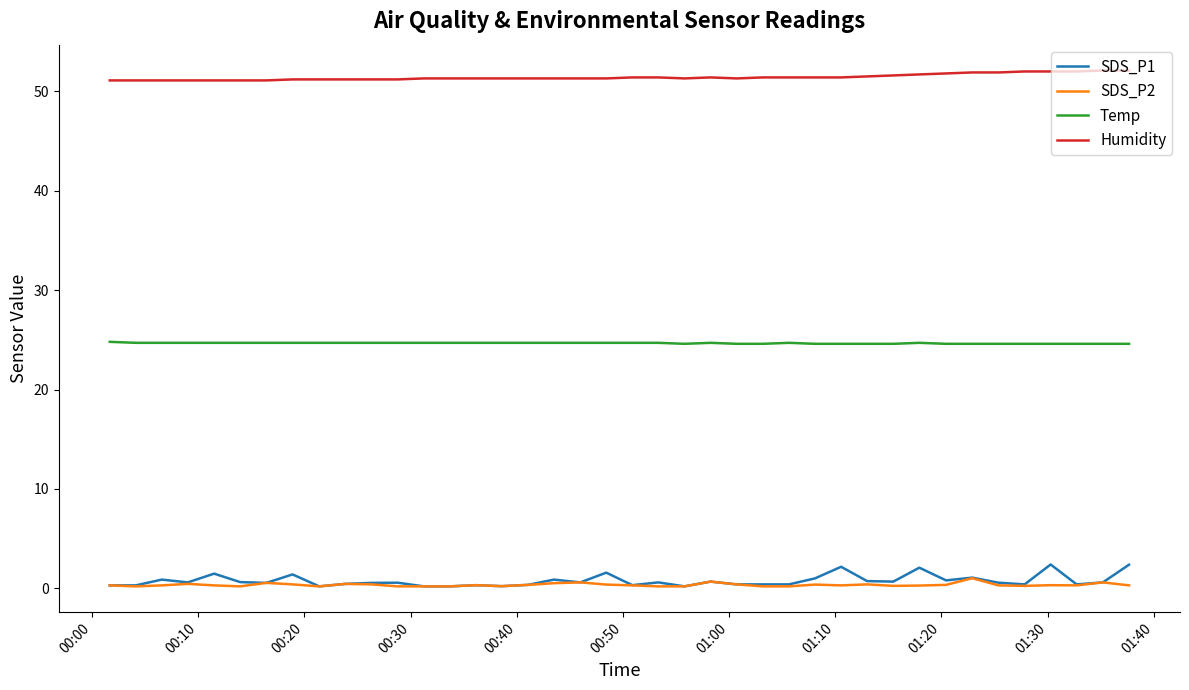

Which series has the largest total across all categories?

Humidity